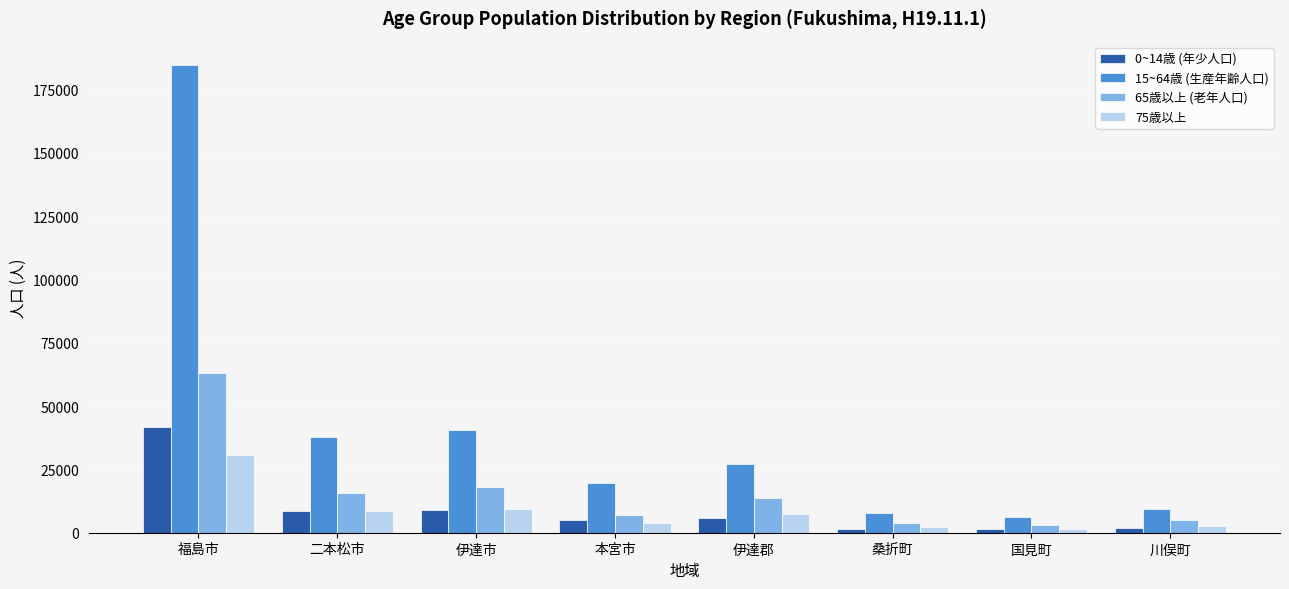

At which category is the sum across all series the highest?

福島市